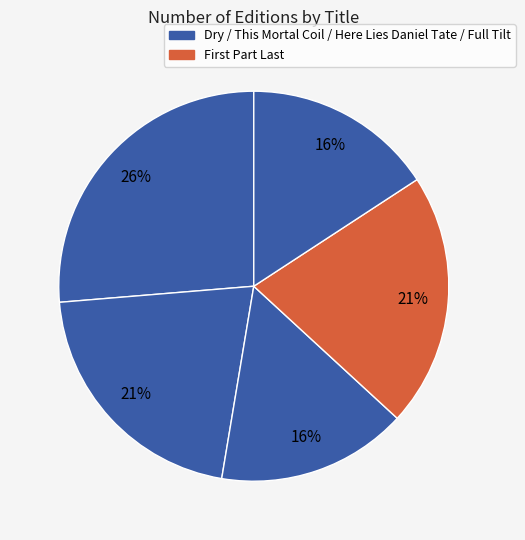

Count the number of slices in the pie.

5